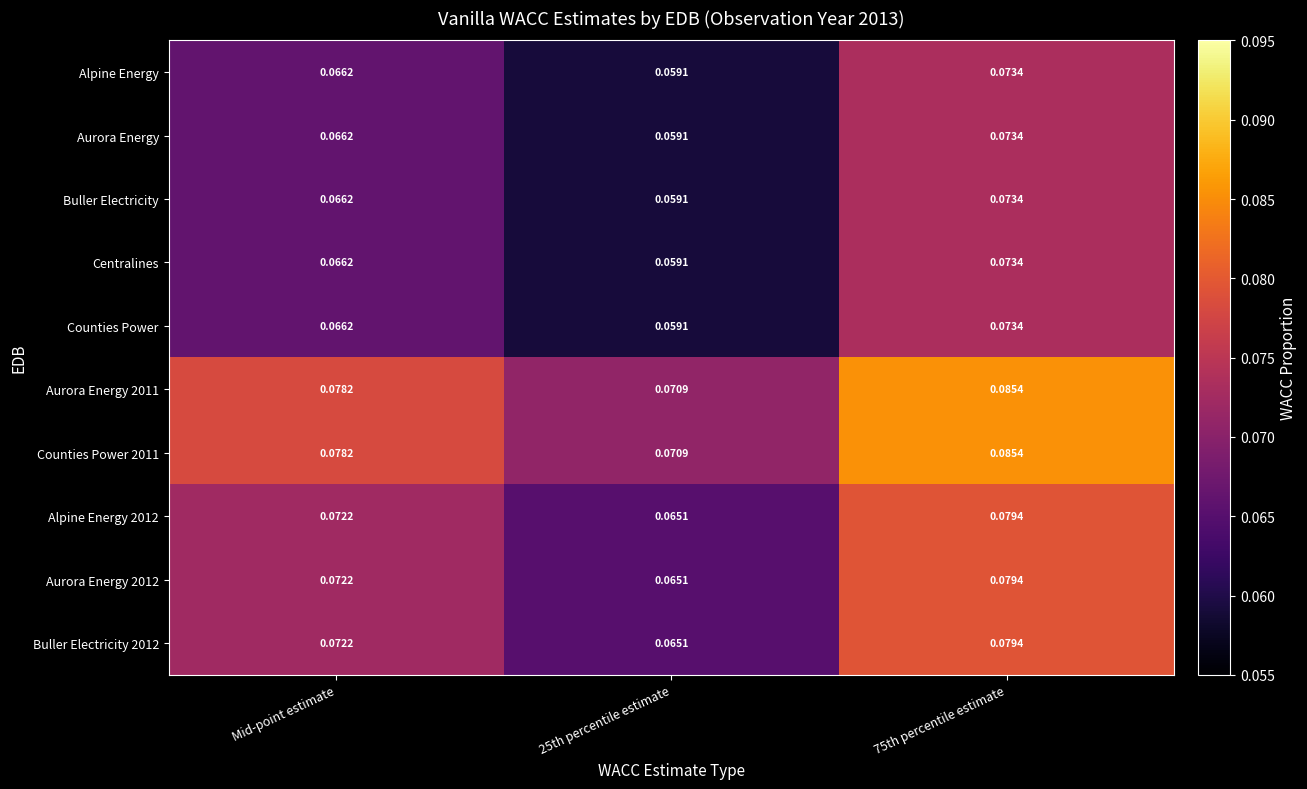

Is the value of Counties Power 2011 at 75th percentile estimate greater than the value of Alpine Energy 2012 at Mid-point estimate?

Yes